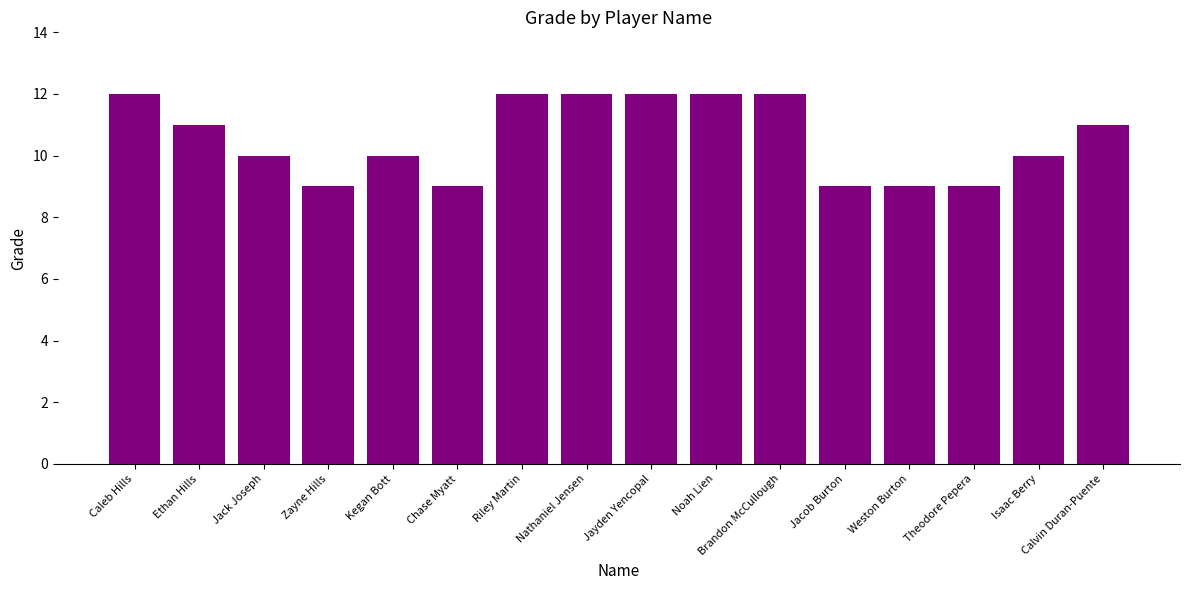

What is the label of the 13th bar from the left?

Weston Burton